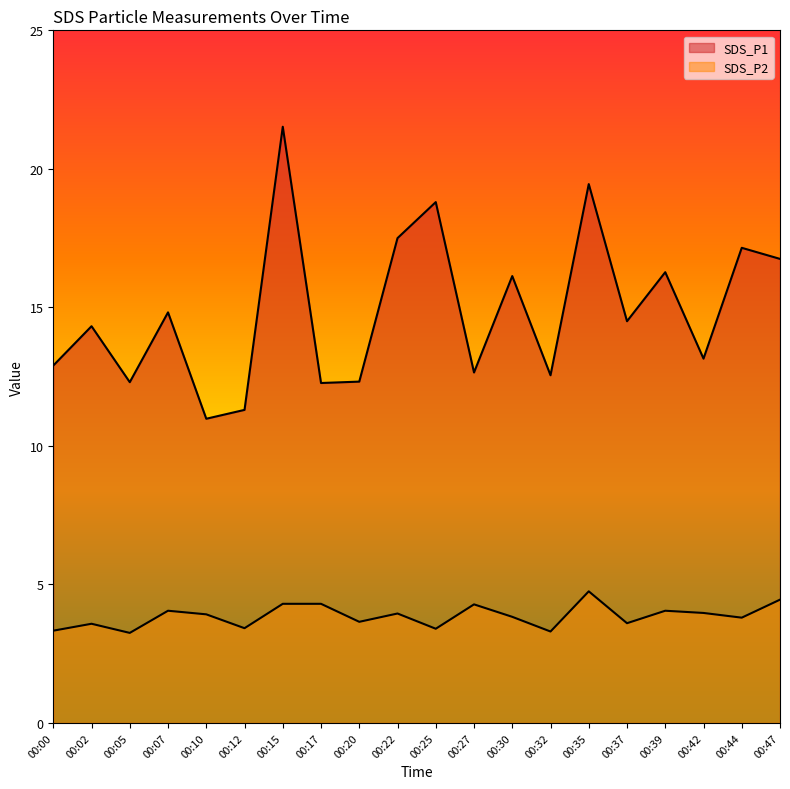

How many interior local peaks does the SDS_P1 series have?

8